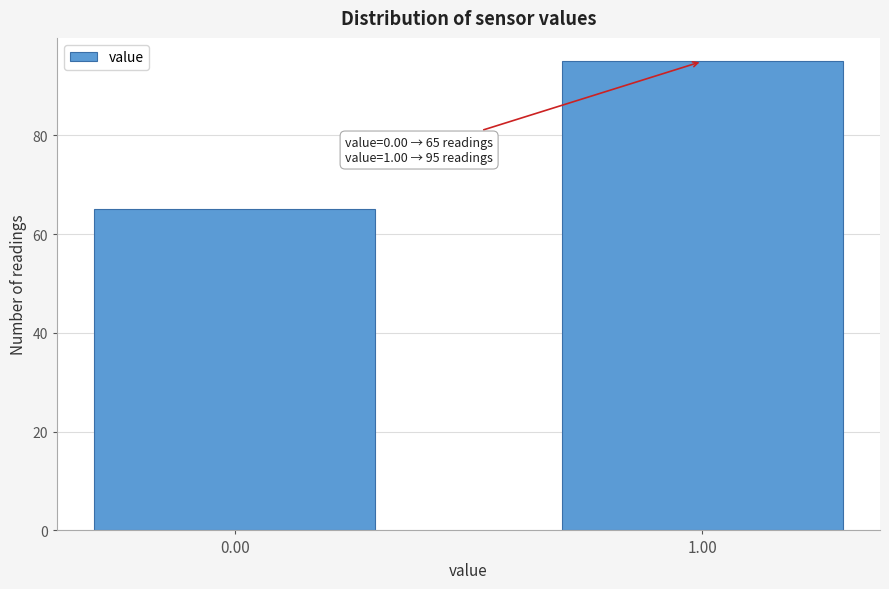

Reading left to right, what are all the values shown in this chart?

65	95